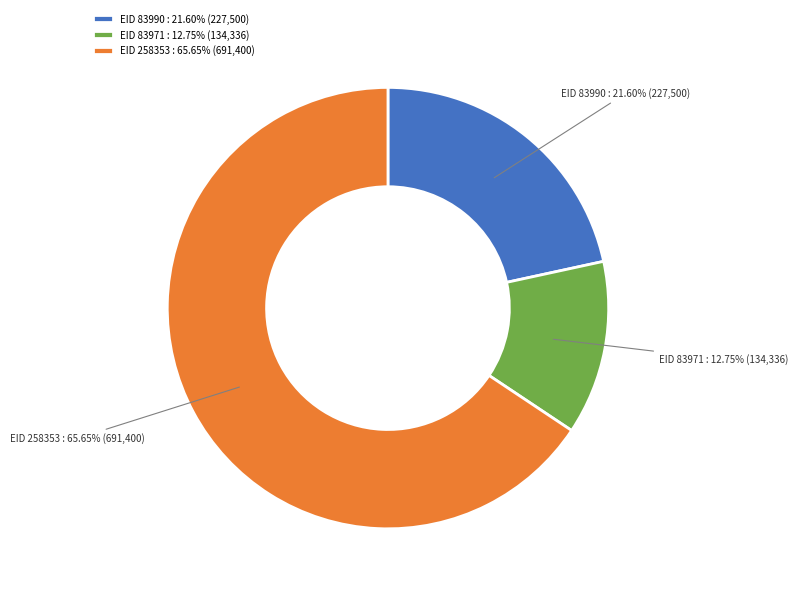

How many slices are in this pie chart?

3